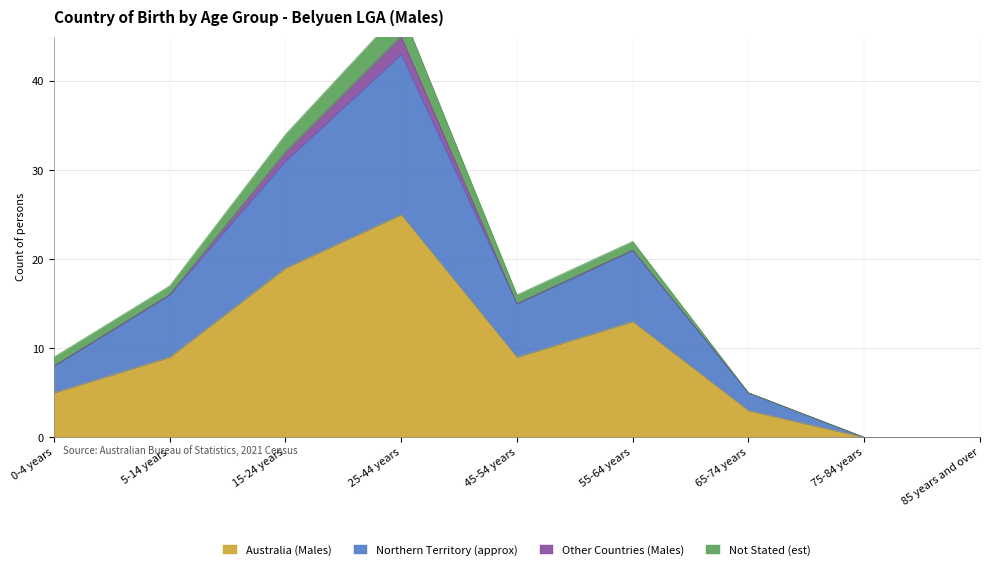

Is it true that Australia (Males) equals 10 at 75-84 years?

False